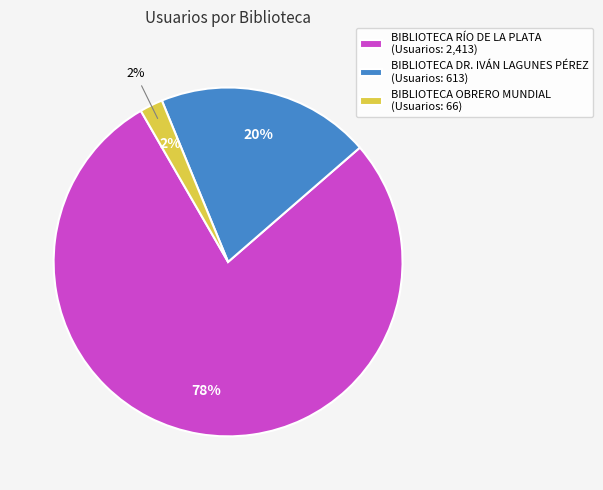

Which slice is the largest?

BIBLIOTECA RÍO DE LA PLATA